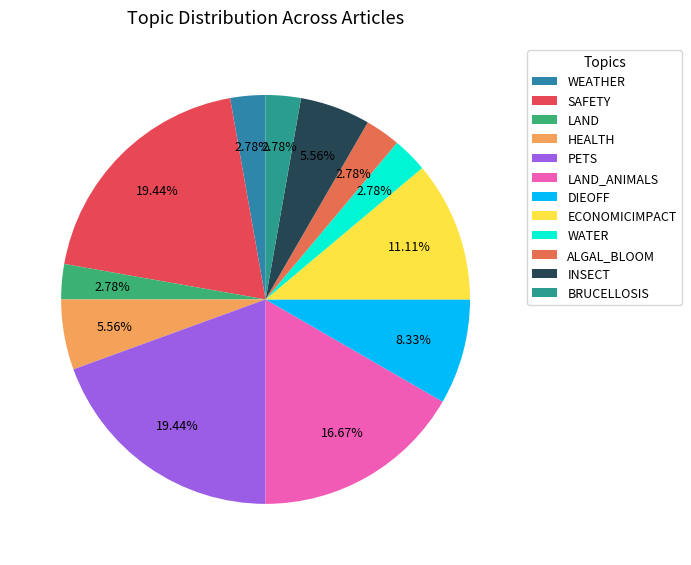

Which slice is the largest?

SAFETY